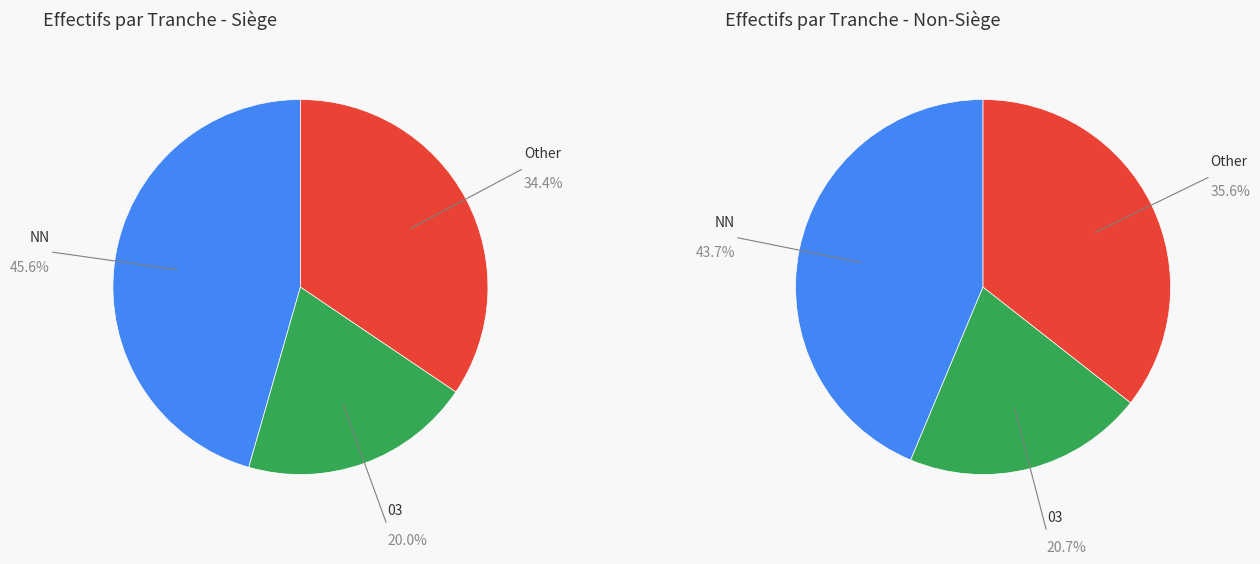

The NN slice represents 31% of the pie. True or false?

False